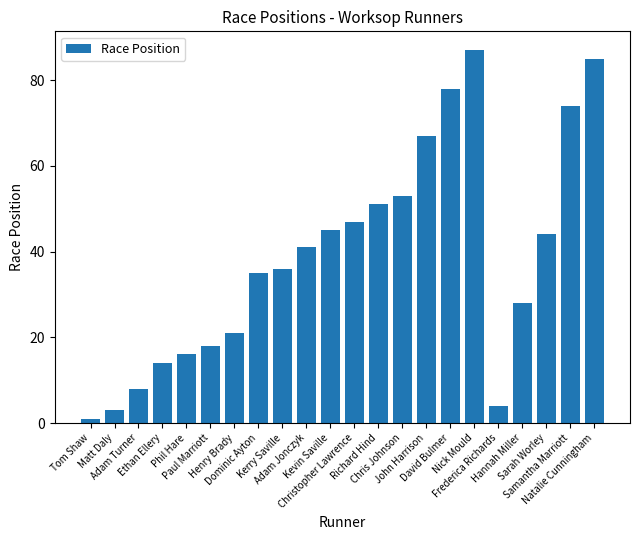

How many bars are there in total?

22